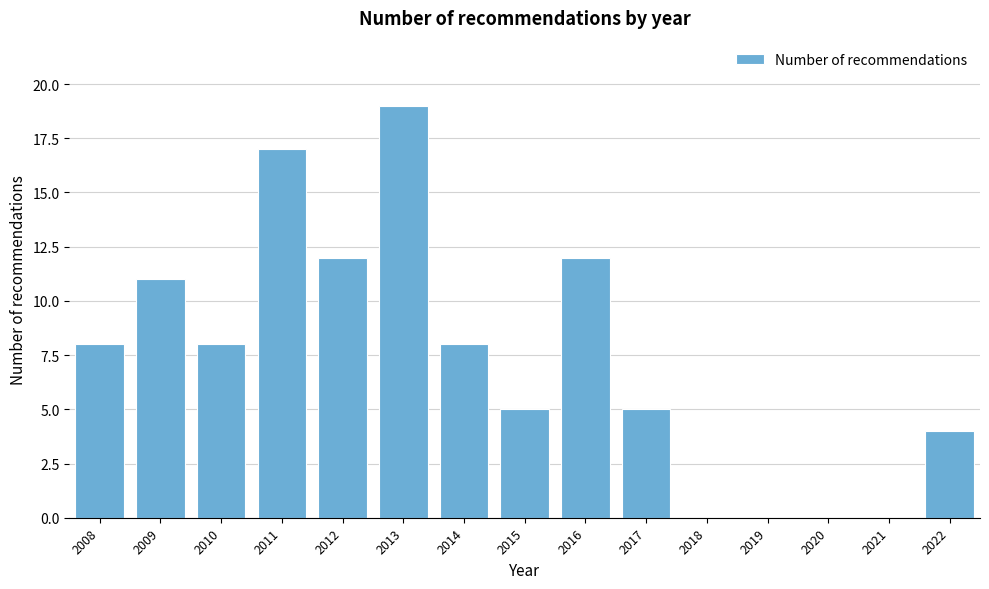

Reading left to right, list all the values displayed in this chart.

2008=8	2009=11	2010=8	2011=17	2012=12	2013=19	2014=8	2015=5	2016=12	2017=5	2018=0	2019=0	2020=0	2021=0	2022=4